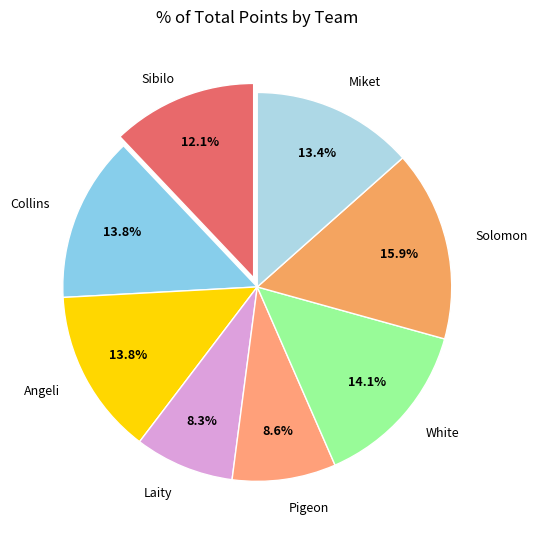

Which category has the smallest portion of the pie?

Laity